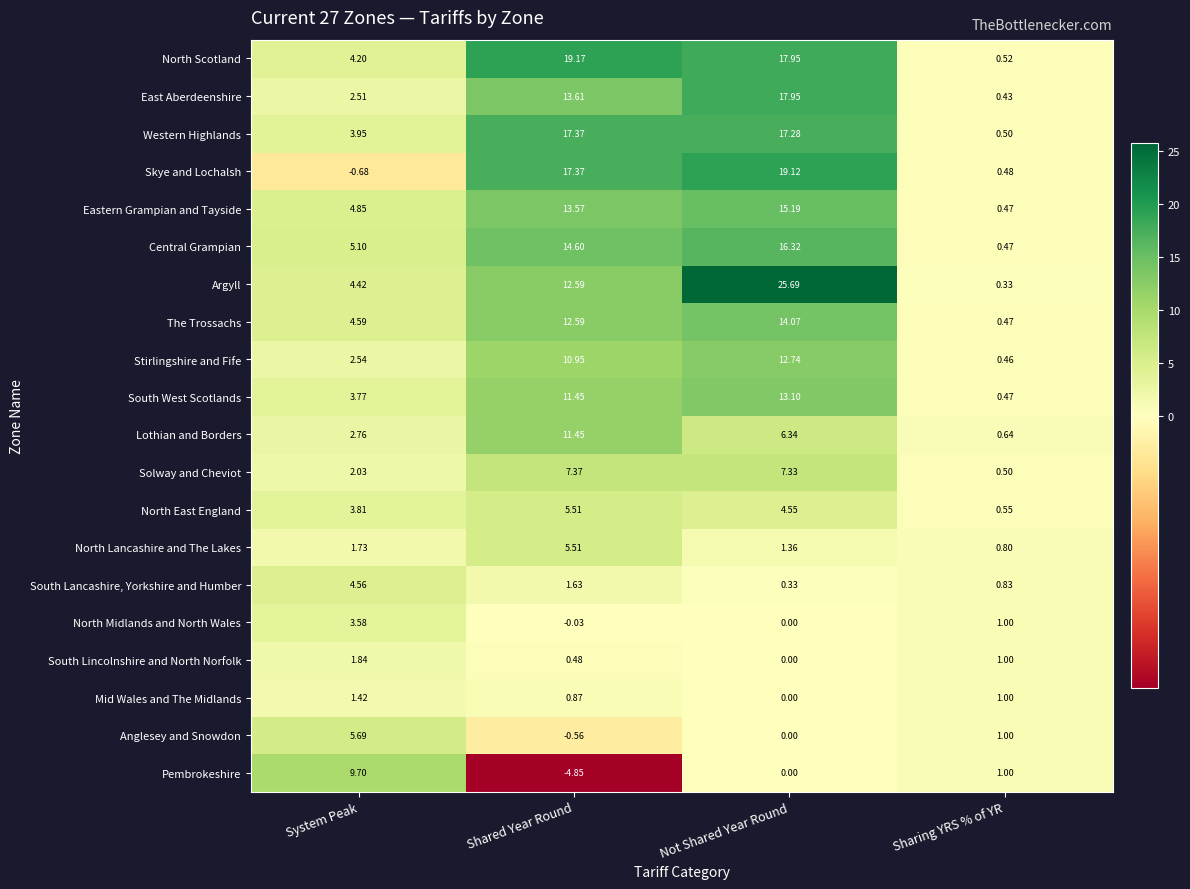

At how many categories does at least one series exceed 10?

2